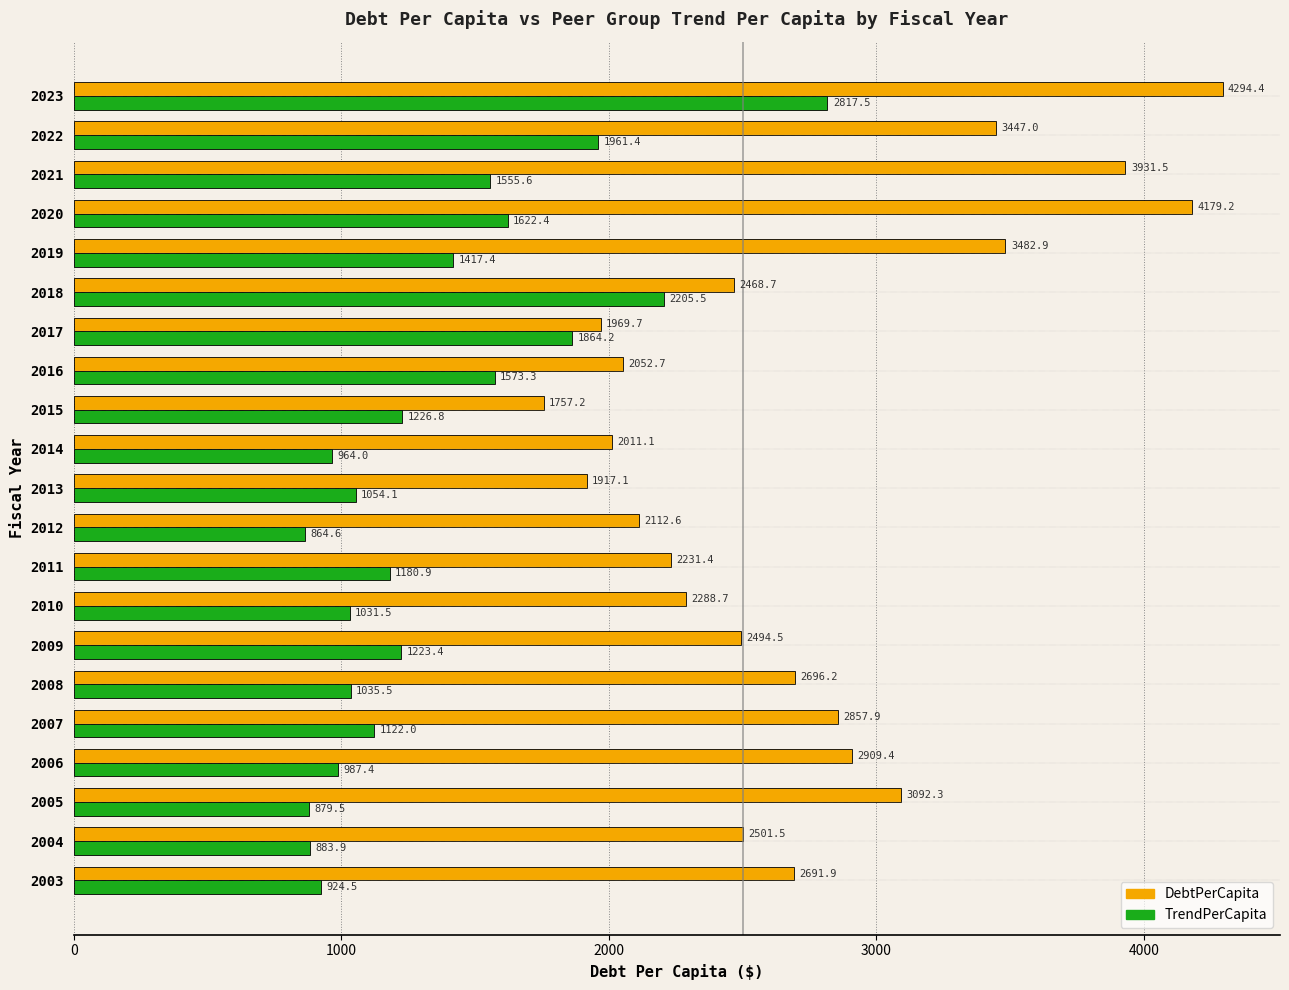

The value of DebtPerCapita at 2008 is 931.0. True or false?

False